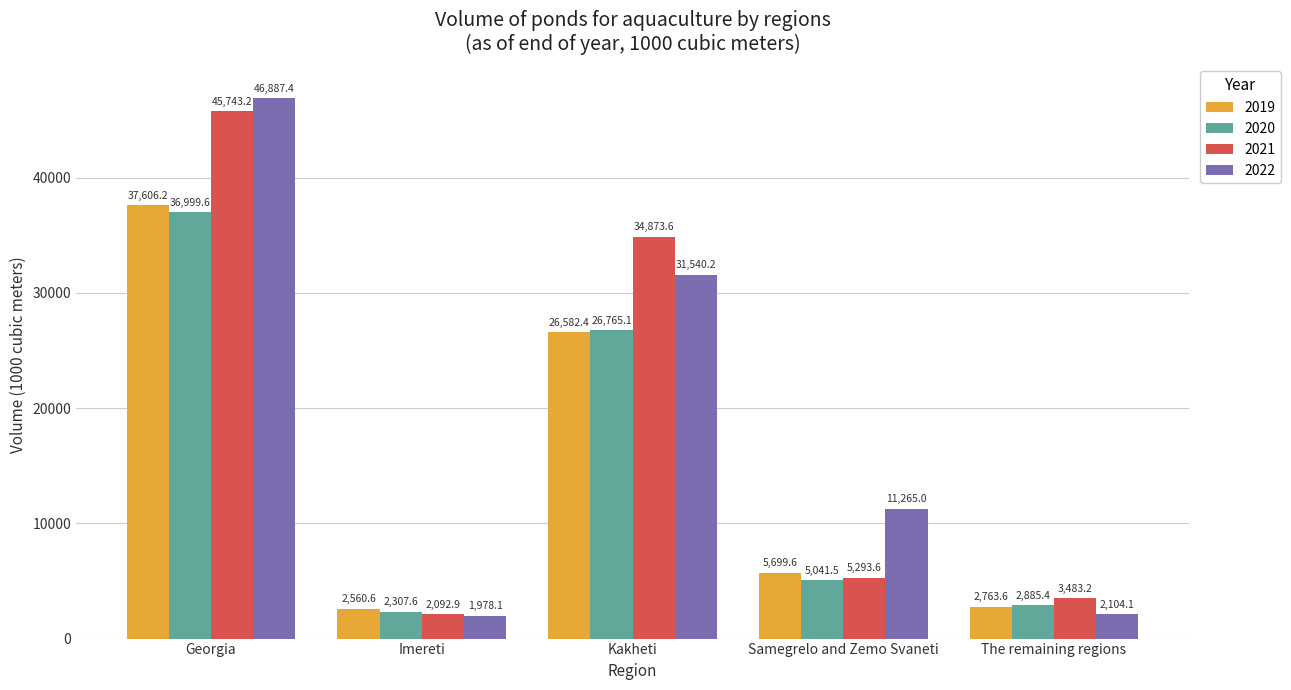

Which series has the widest spread of values?

2022